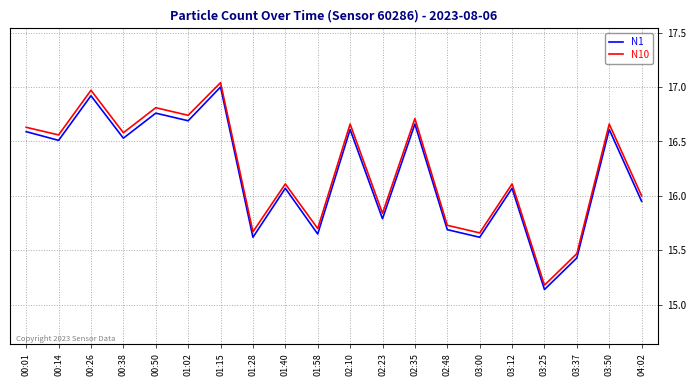

True or false: N1 has a value of 5.9 at 01:28.

False